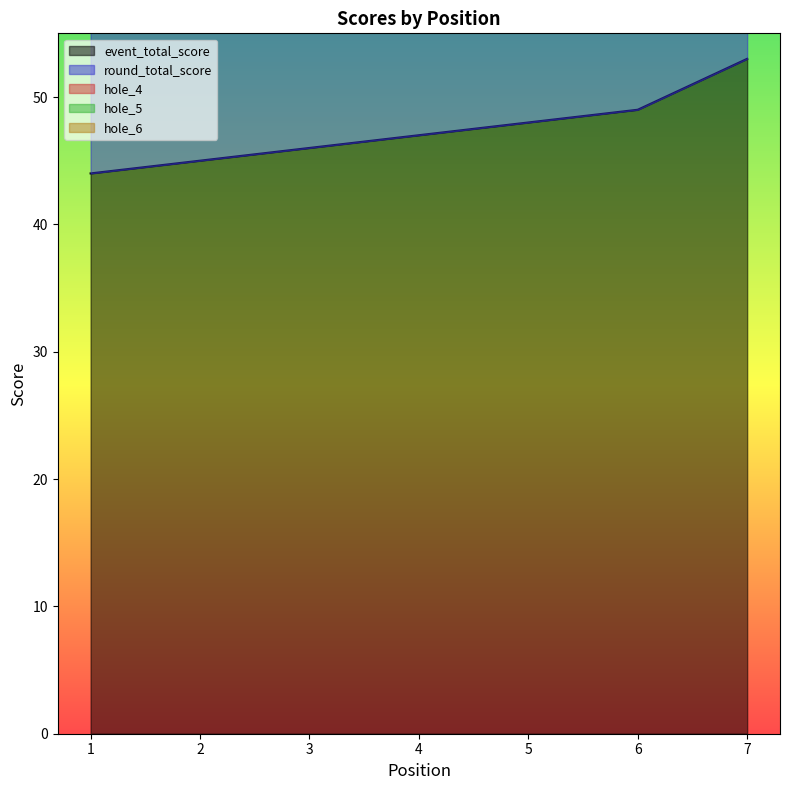

How many times do hole_4 and hole_5 cross each other?

1